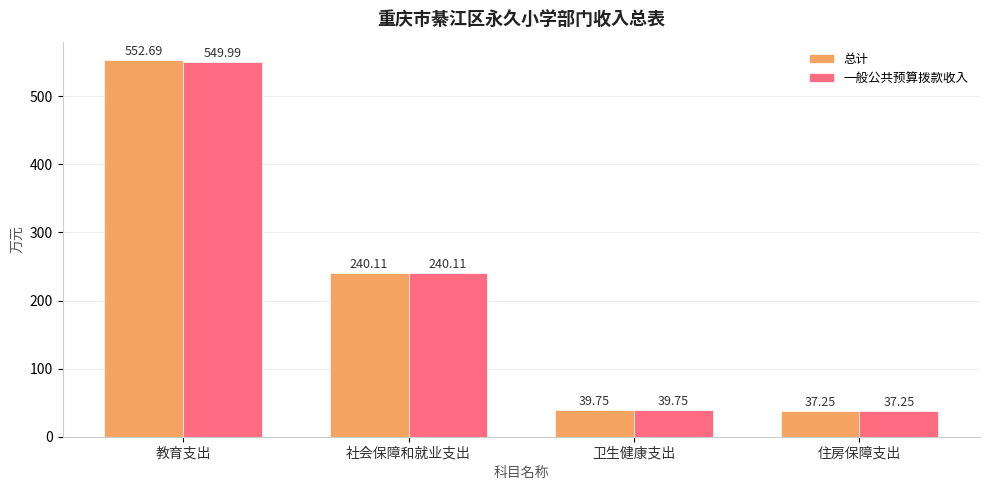

Which category has the highest value in the 一般公共预算拨款收入 series?

教育支出